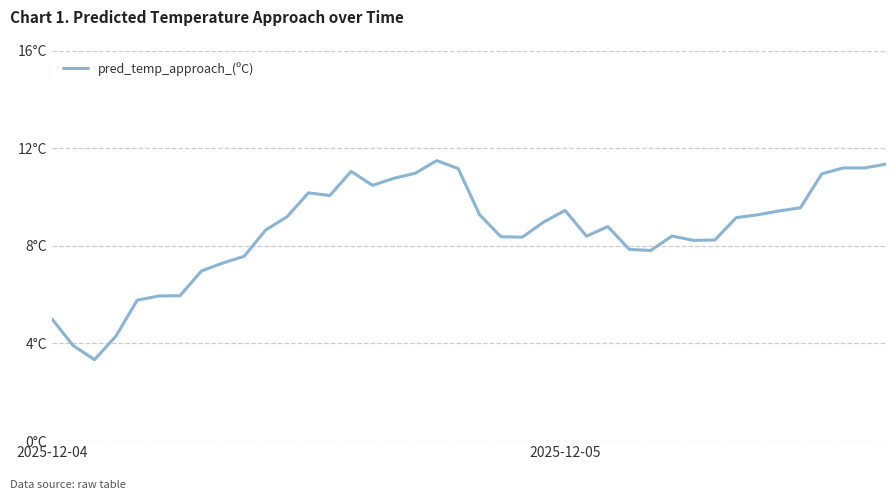

Is this an area chart (filled region under the line)?

No